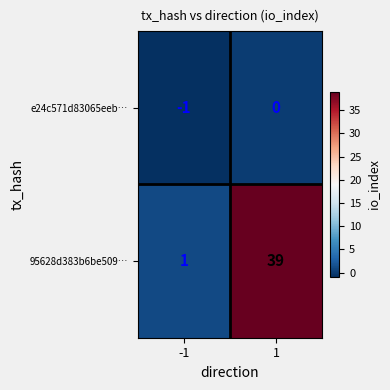

What is the maximum value shown in the chart?

39